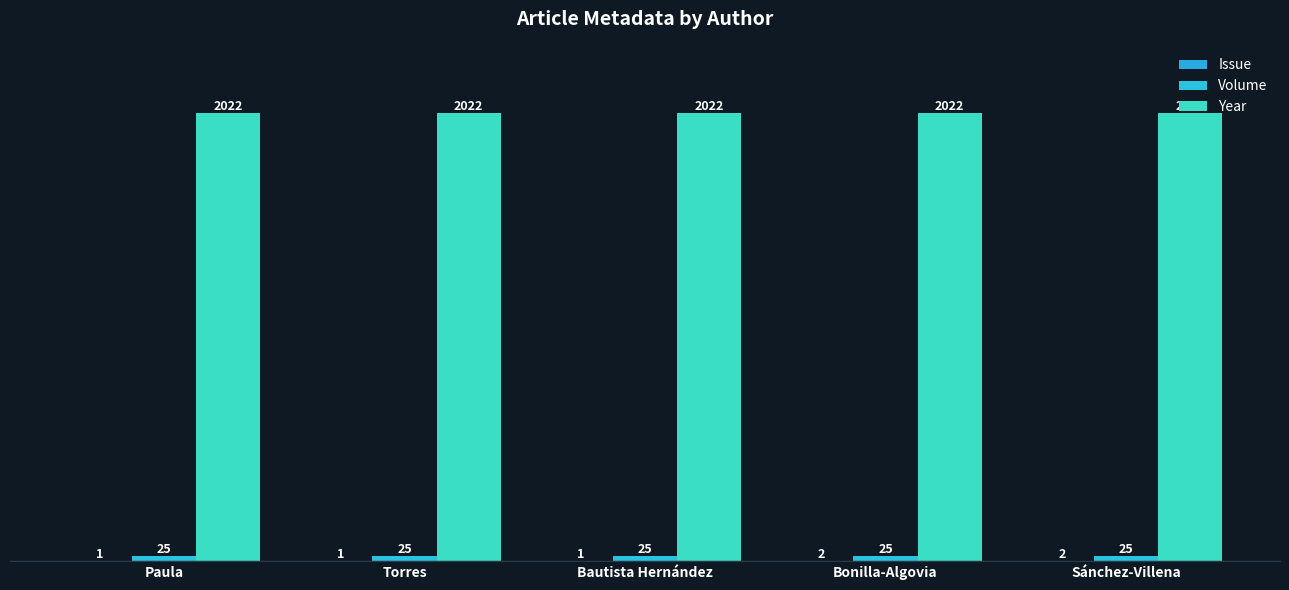

Are the bars grouped side by side (vs. stacked)?

Yes